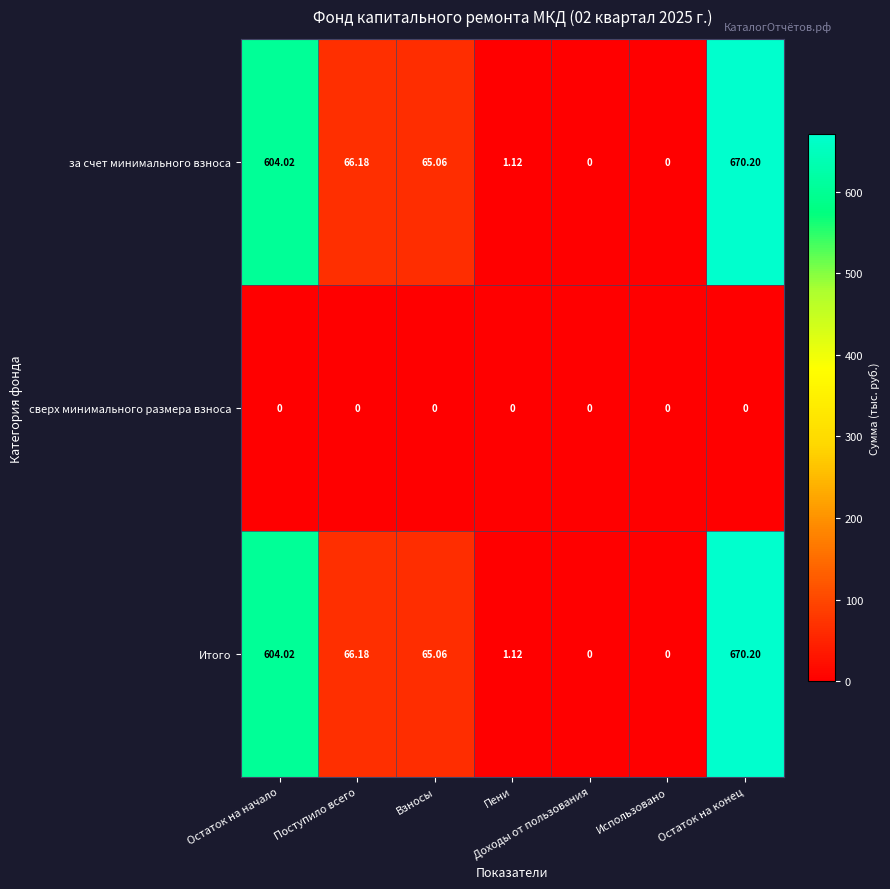

At which category does the chart reach its peak across all series?

Остаток на конец